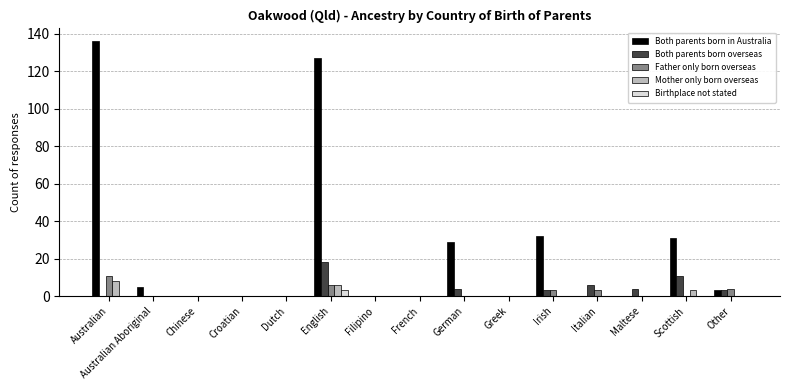

Is it true that Birthplace not stated equals 0 at Australian?

True